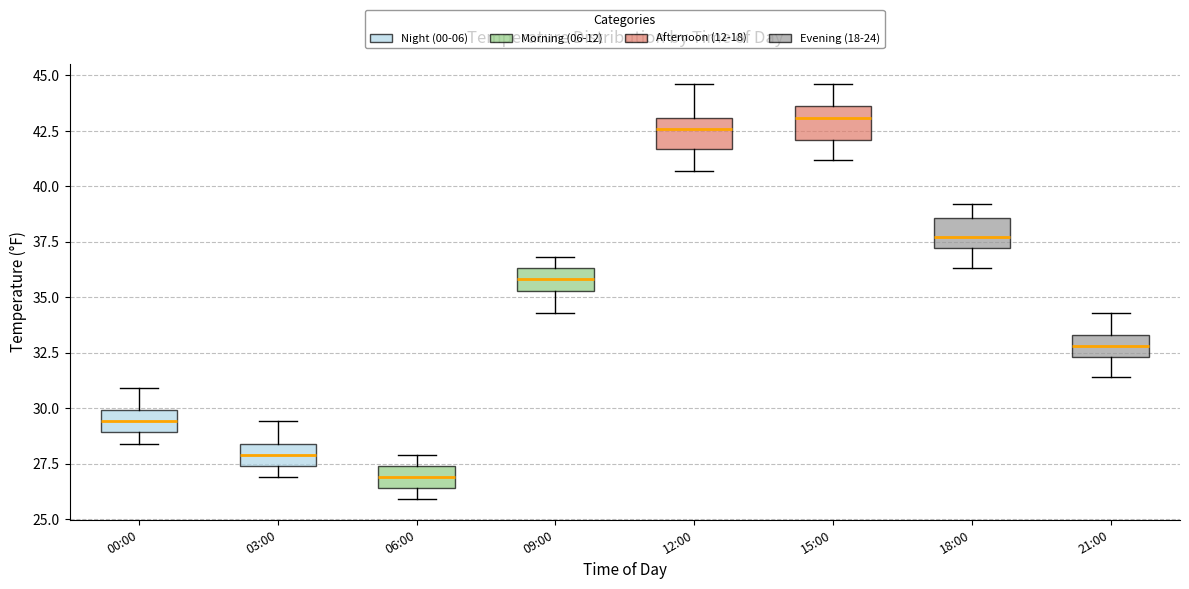

Where does the upper whisker of the box for 00:00 end on the y-axis? The values are not printed on the chart, so give them approximately, as read against the axis.

31.0